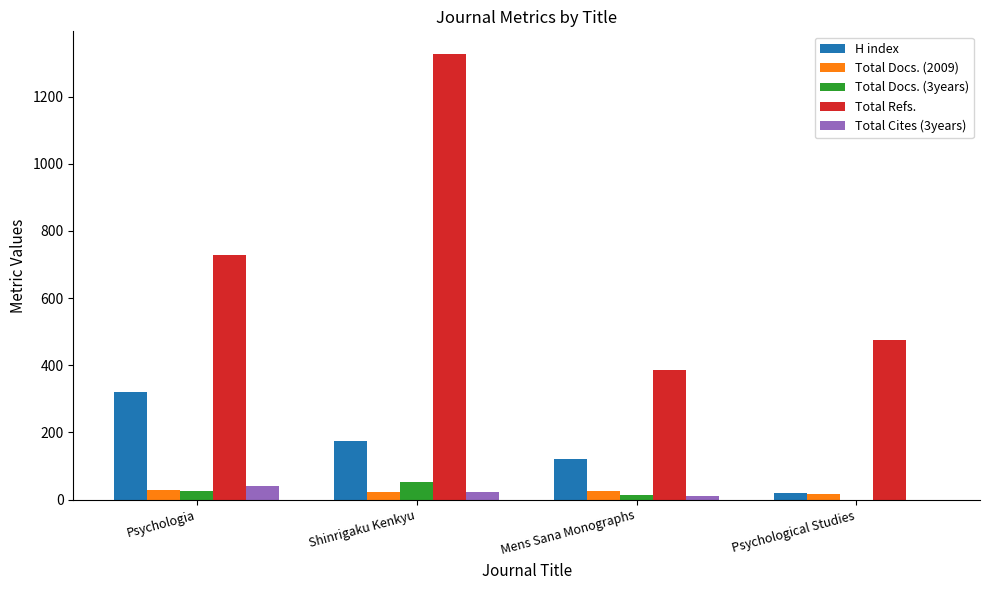

At which label does Total Cites (3years) first exceed 21?

Psychologia